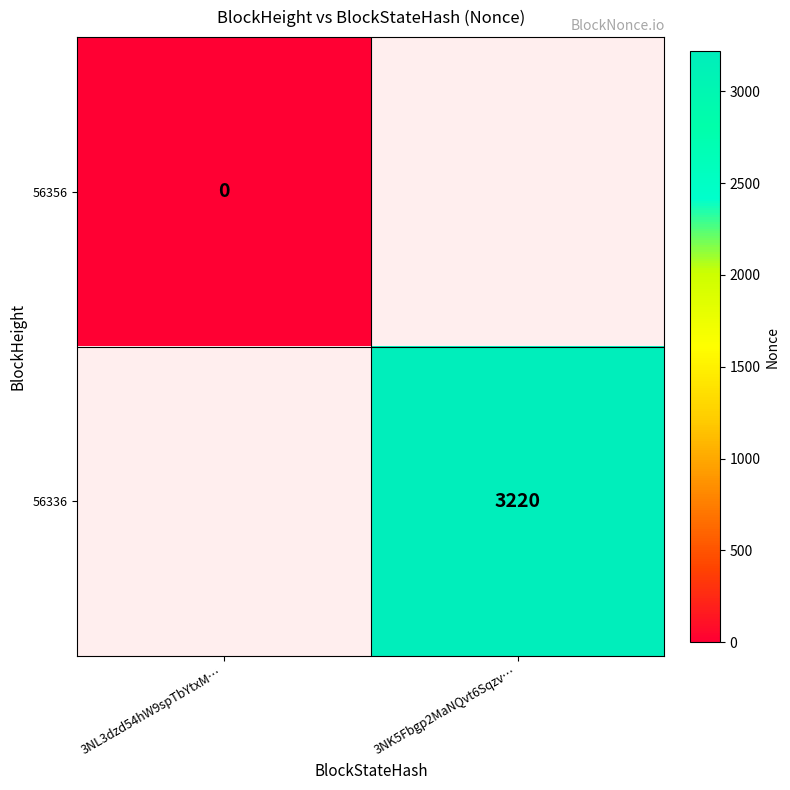

Which has a higher value, 3NL3dzd54hW9spTbYtxM… or 3NK5Fbgp2MaNQvt6Sqzv…?

3NK5Fbgp2MaNQvt6Sqzv…